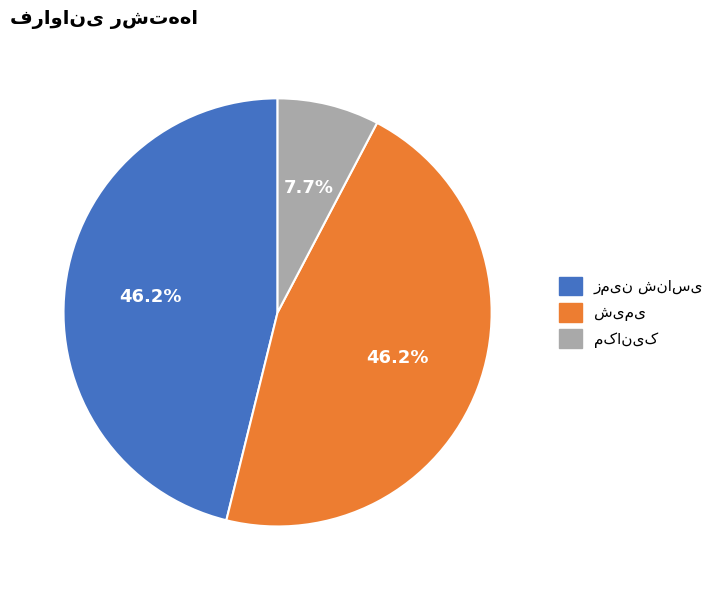

Does any single category account for the majority?

No